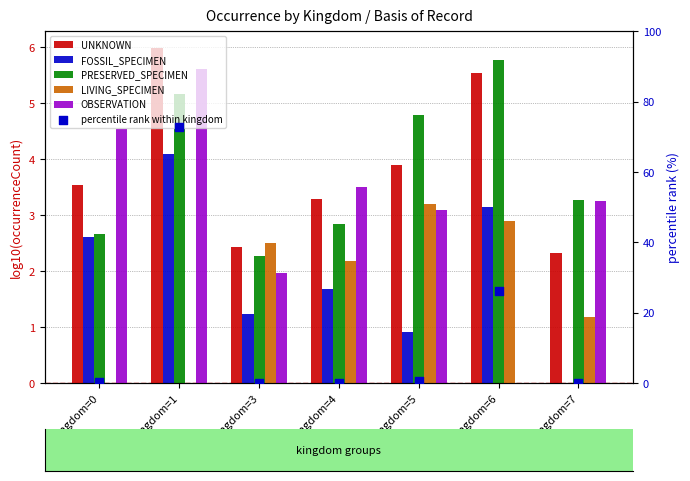

Which series reaches the maximum Y coordinate?

percentile rank within kingdom